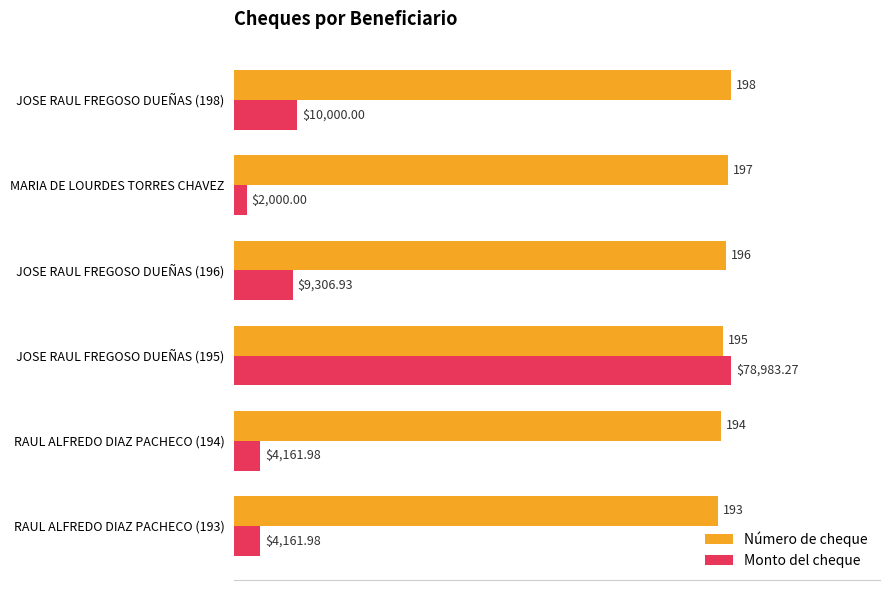

Rank the series by their maximum value, from highest to lowest.

Número de cheque, Monto del cheque